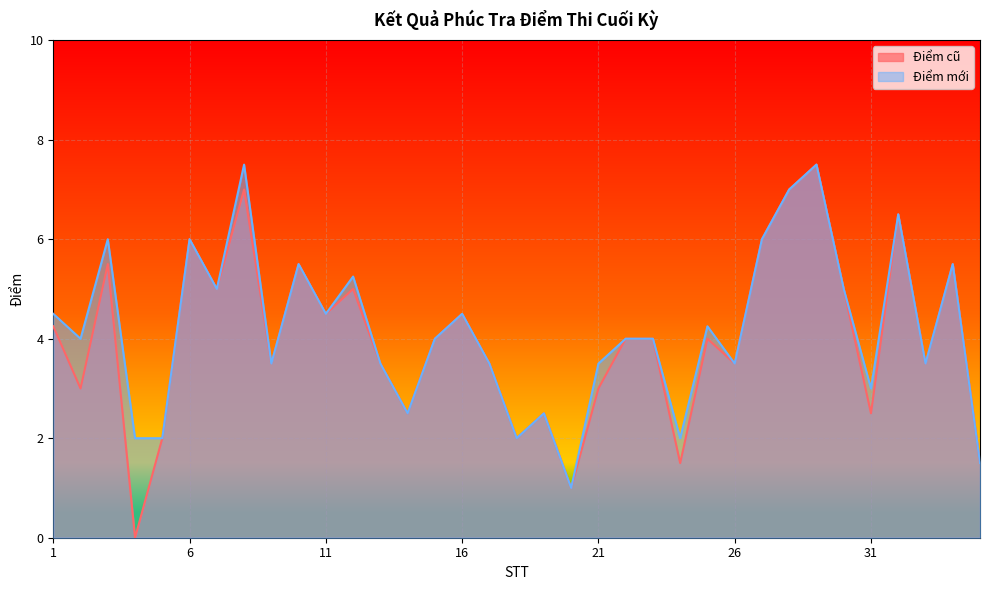

Where is the first local minimum for Điểm cũ?

2